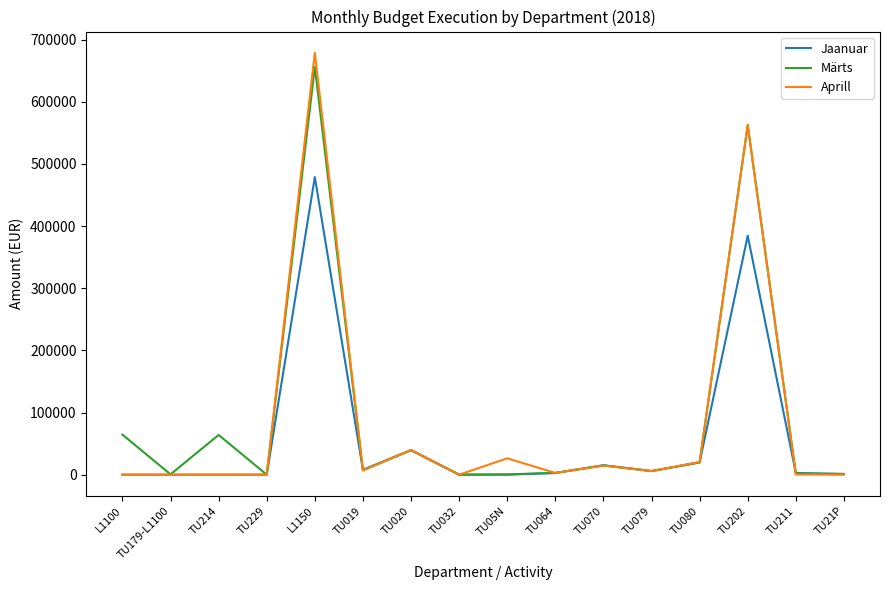

What is the greatest value displayed?

679075.4